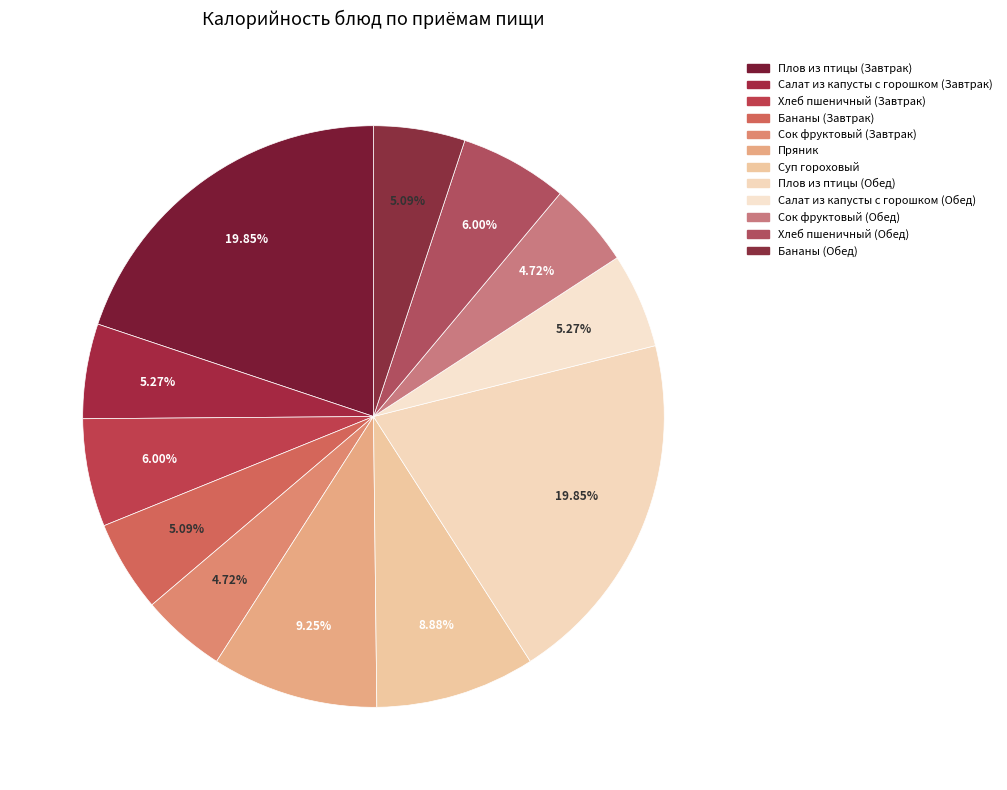

How many segments does this pie chart have?

12